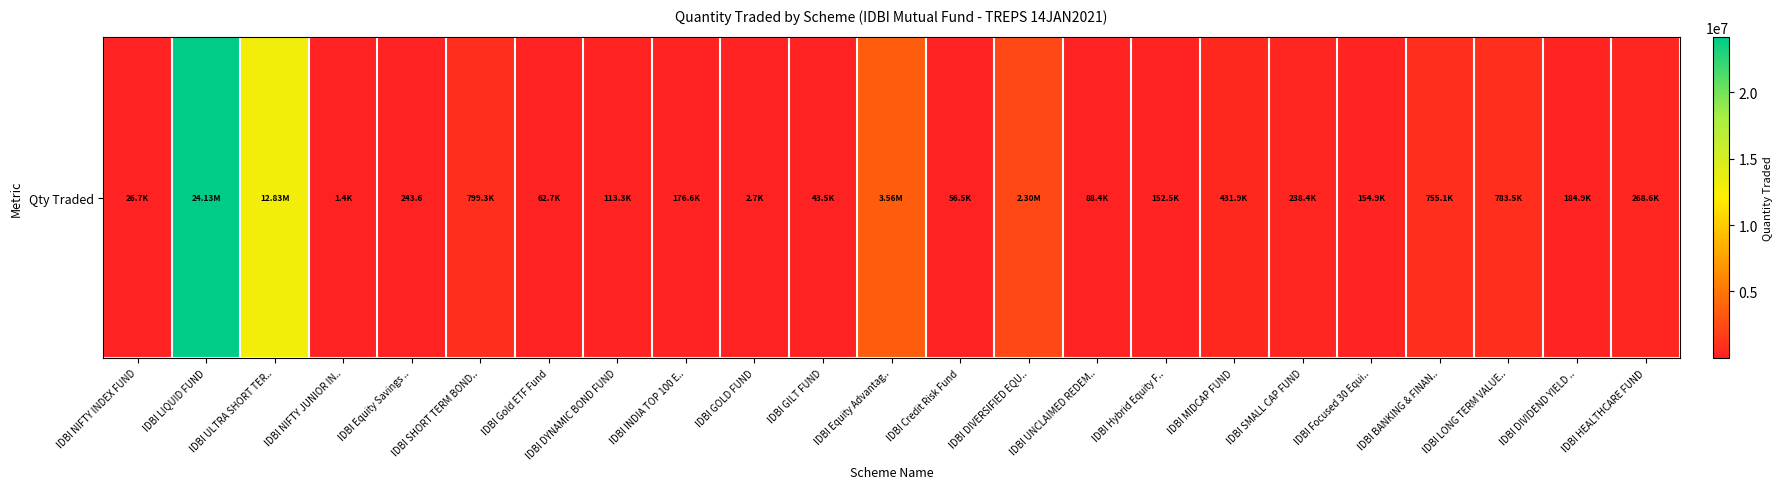

What is the ratio of the value at IDBI GOLD FUND to the value at IDBI GILT FUND?

0.1